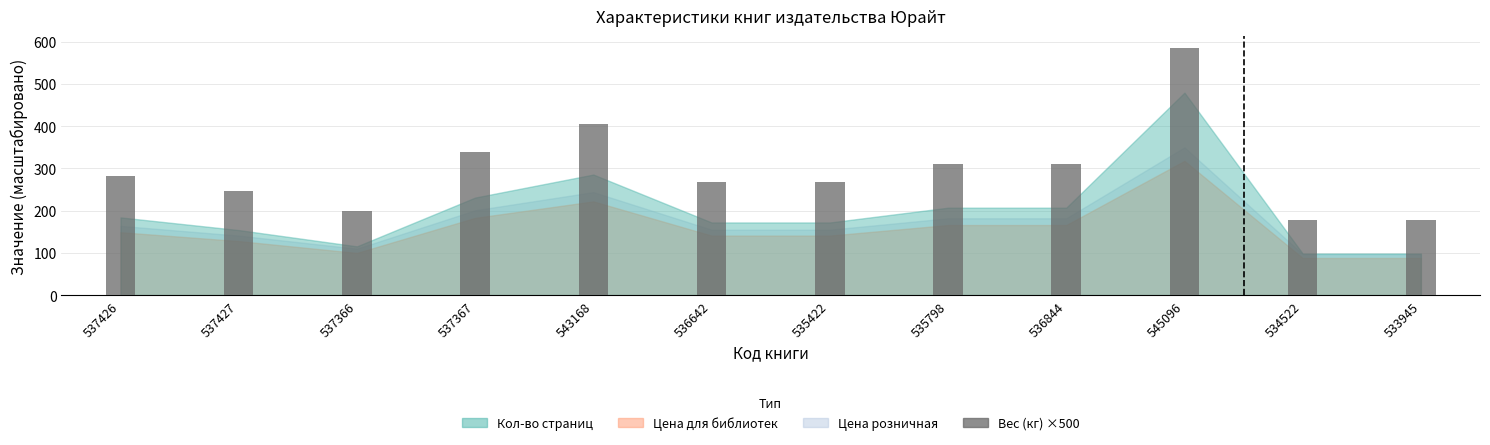

What is the label of the 3rd bar from the left?

537366